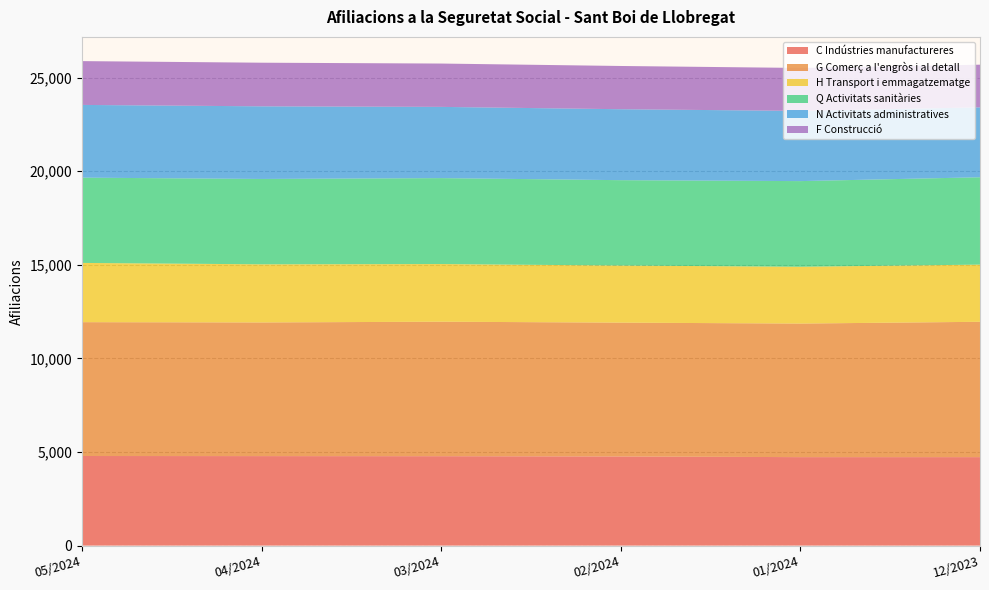

Reading left to right, extract all data points from this chart.

C Indústries manufactureres: 05/2024=4785	04/2024=4780	03/2024=4775	02/2024=4760	01/2024=4725	12/2023=4725
G Comerç a l'engròs i al detall: 05/2024=7150	04/2024=7140	03/2024=7185	02/2024=7150	01/2024=7135	12/2023=7230
H Transport i emmagatzematge: 05/2024=3165	04/2024=3105	03/2024=3080	02/2024=3050	01/2024=3035	12/2023=3055
Q Activitats sanitàries: 05/2024=4555	04/2024=4560	03/2024=4590	02/2024=4560	01/2024=4575	12/2023=4665
N Activitats administratives: 05/2024=3885	04/2024=3880	03/2024=3805	02/2024=3790	01/2024=3750	12/2023=3735
F Construcció: 05/2024=2340	04/2024=2330	03/2024=2315	02/2024=2310	01/2024=2295	12/2023=2280